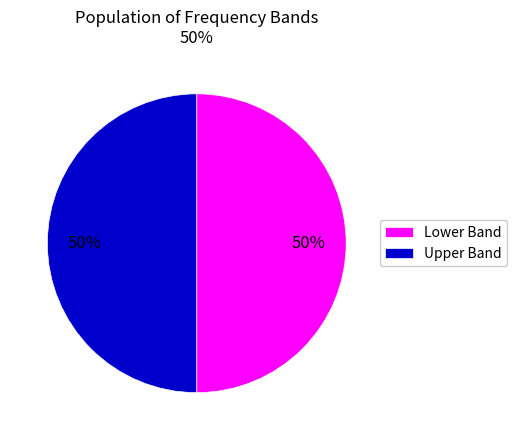

True or false: Lower Band accounts for 50% of the total.

True